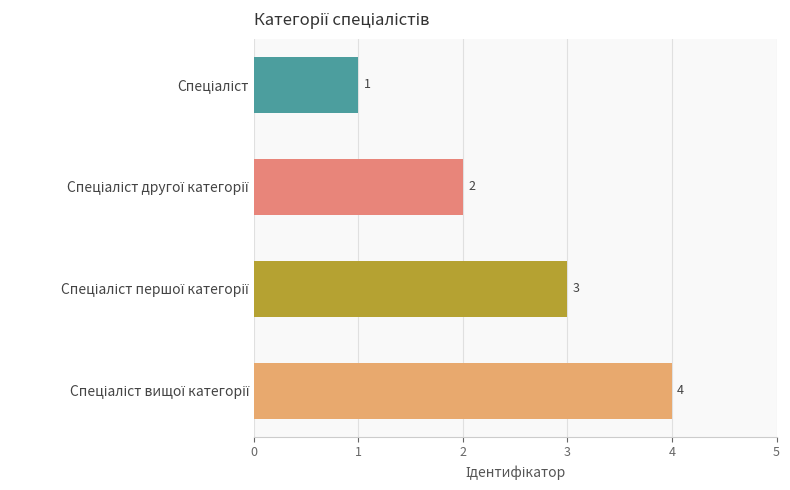

How many values are between 2 and 4?

3